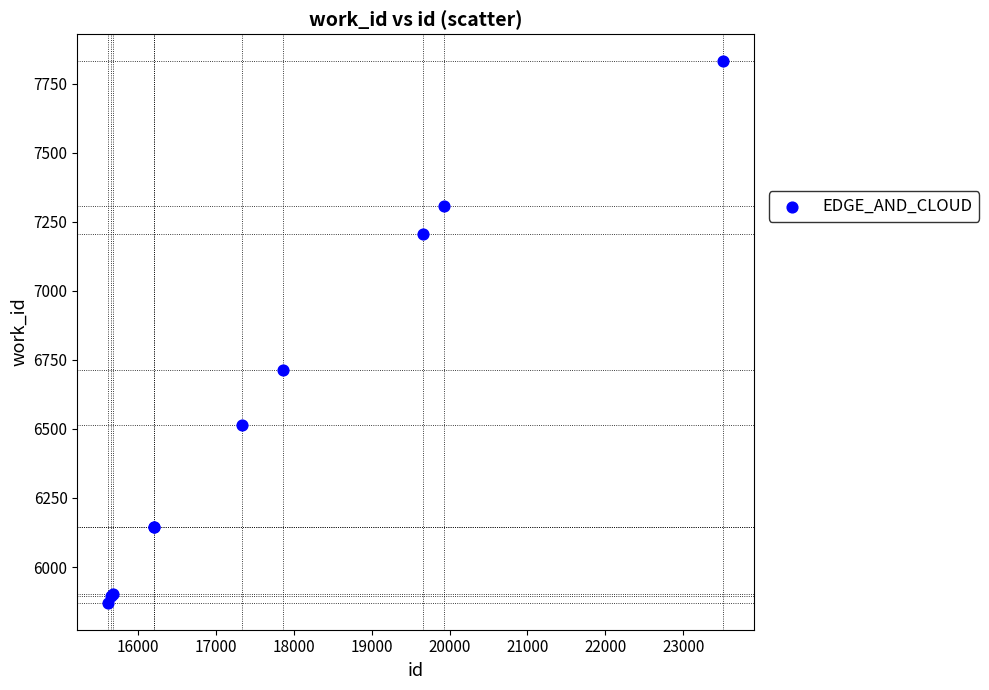

What Y value in the scatter plot is closest to 6851?

6714